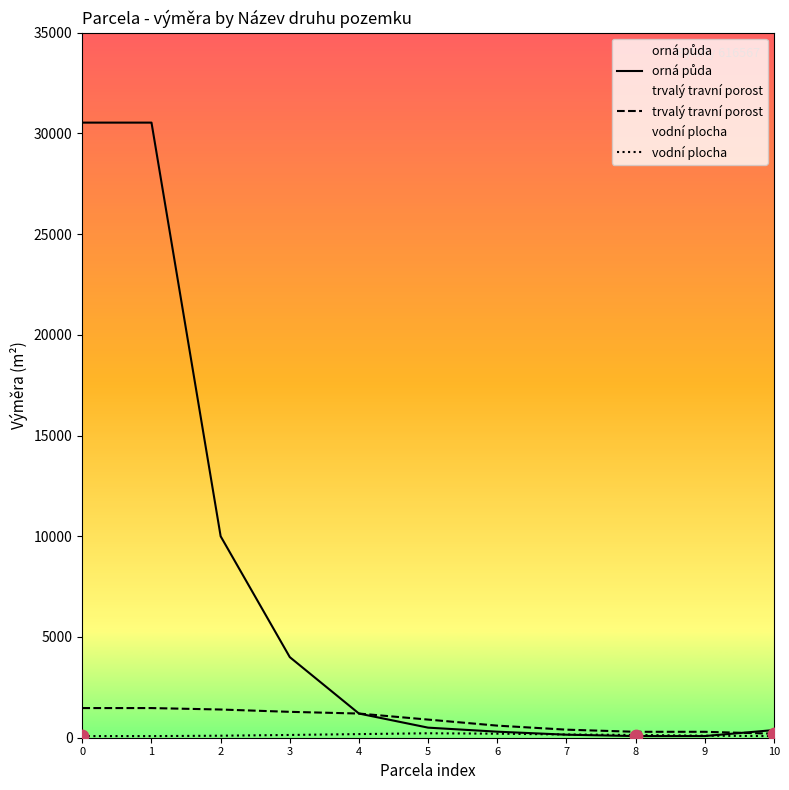

What are all the series names shown in the legend?

orná půda, trvalý travní porost, vodní plocha